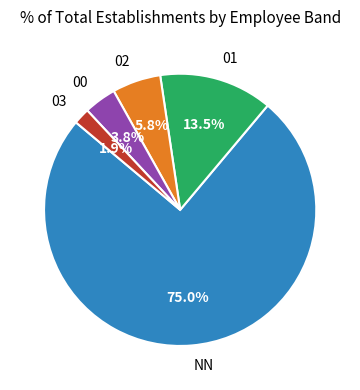

Rank the categories by value from highest to lowest.

NN, 01, 02, 00, 03